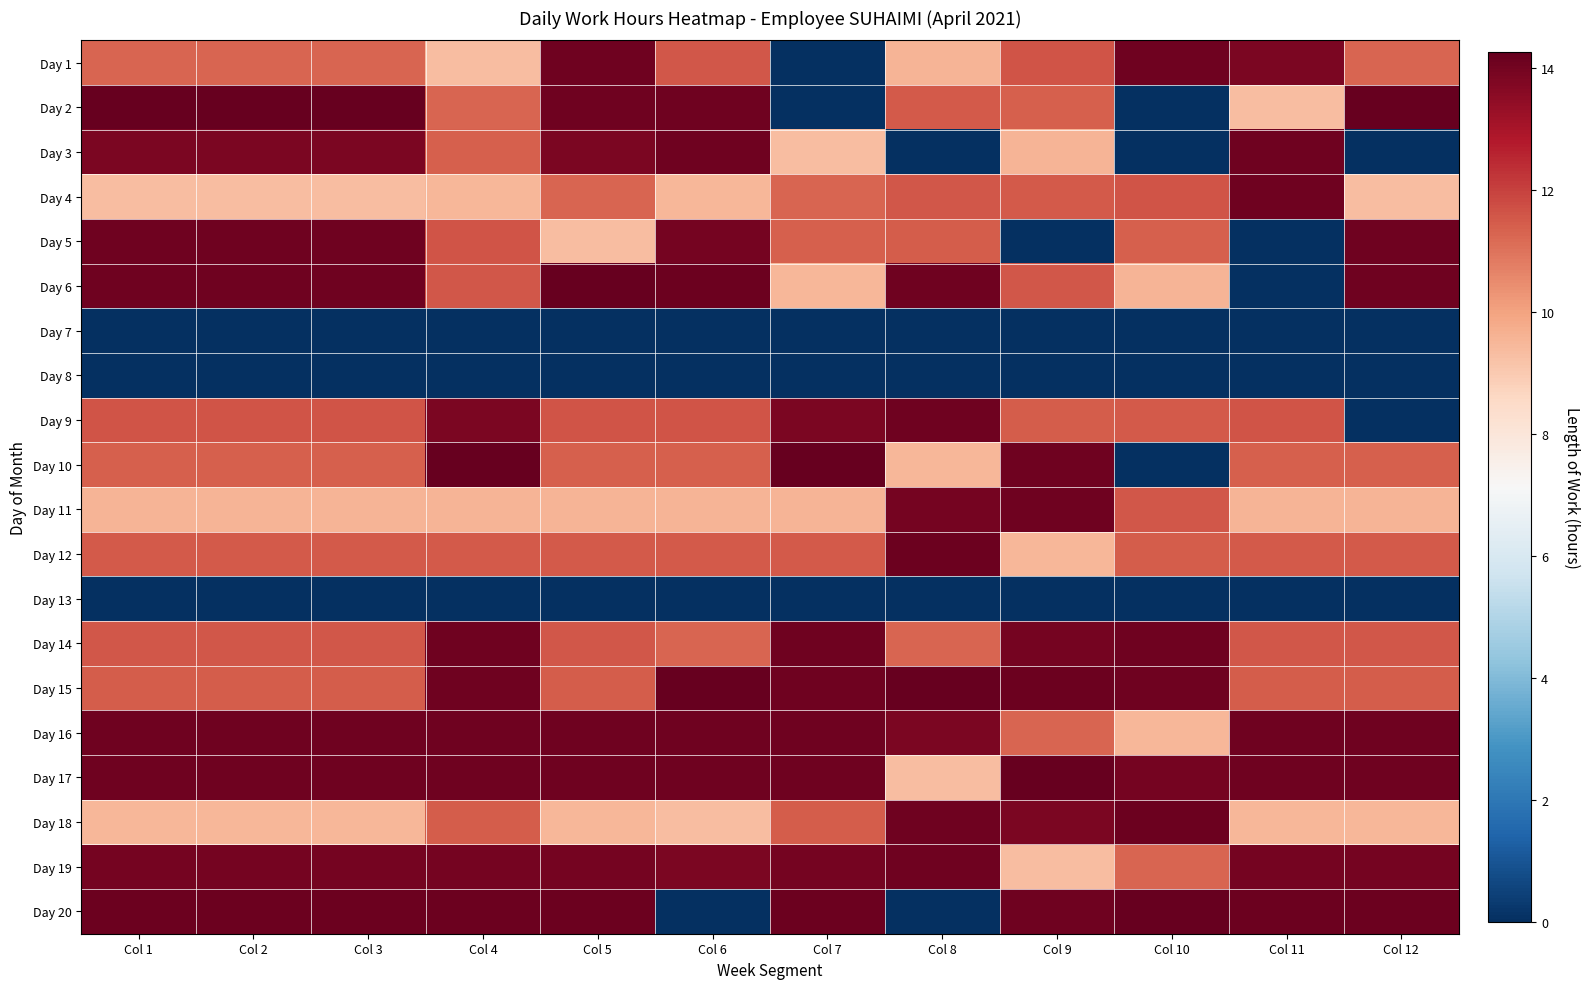

How many categories are shown in the chart?

12